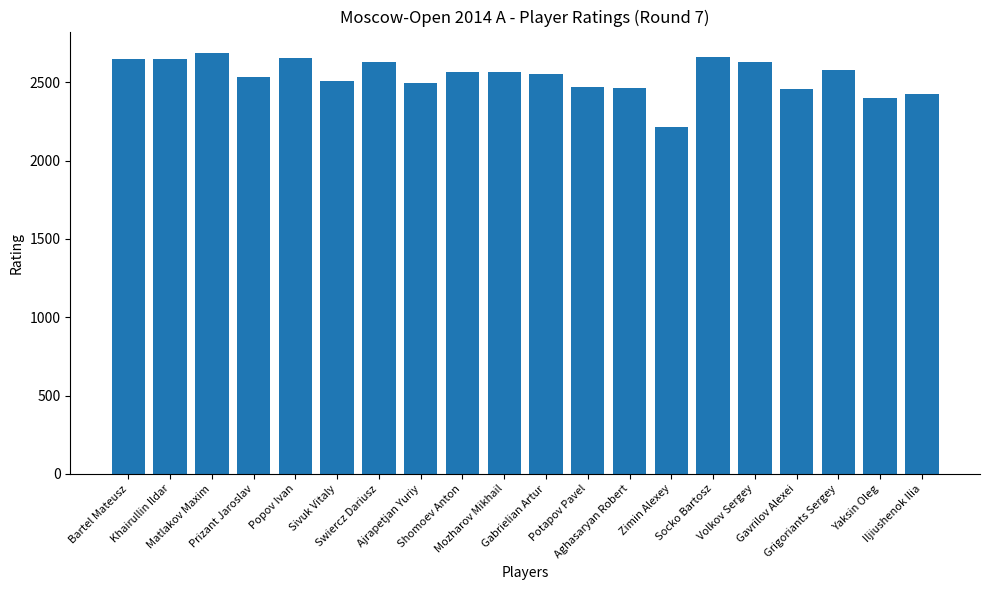

At which category does the chart reach its peak across all series?

Matlakov Maxim